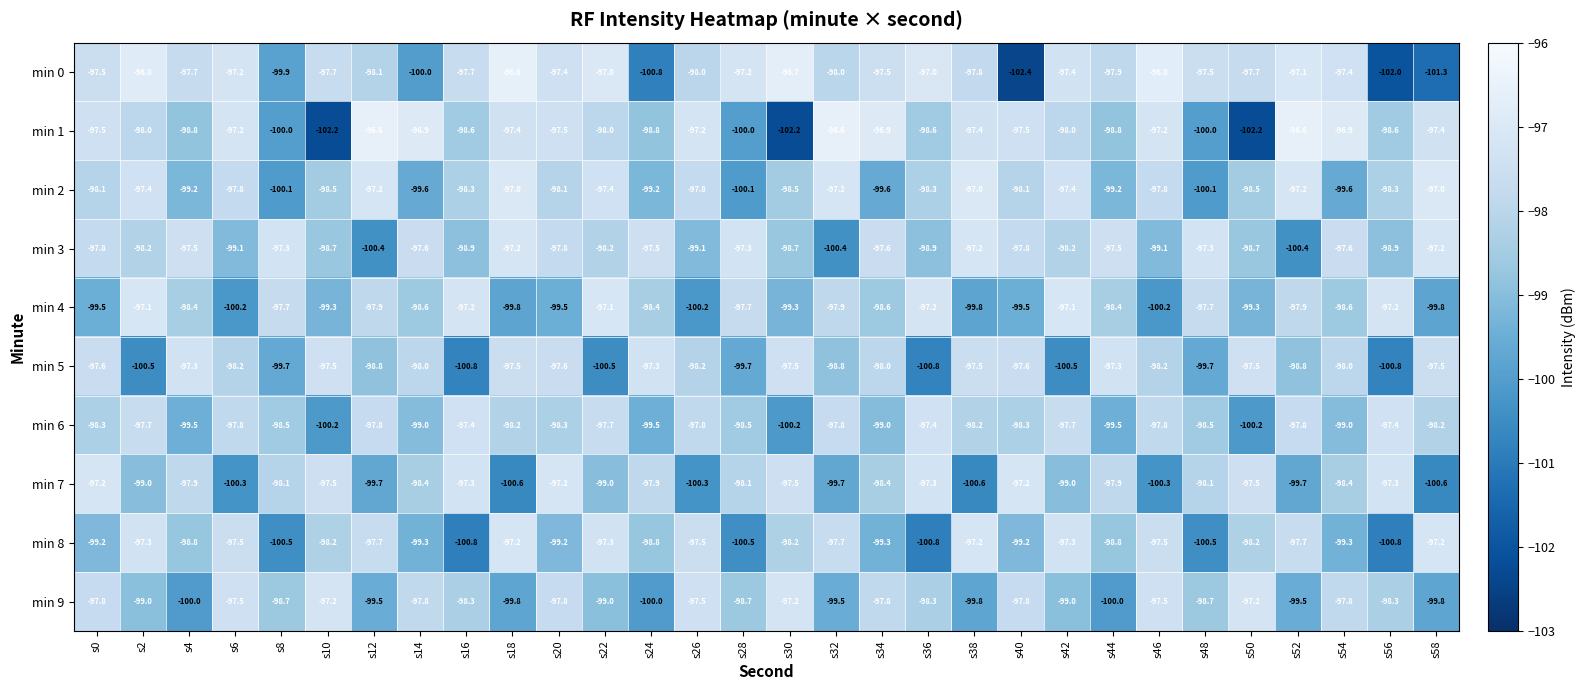

What is the minimum value shown in the chart?

-102.4